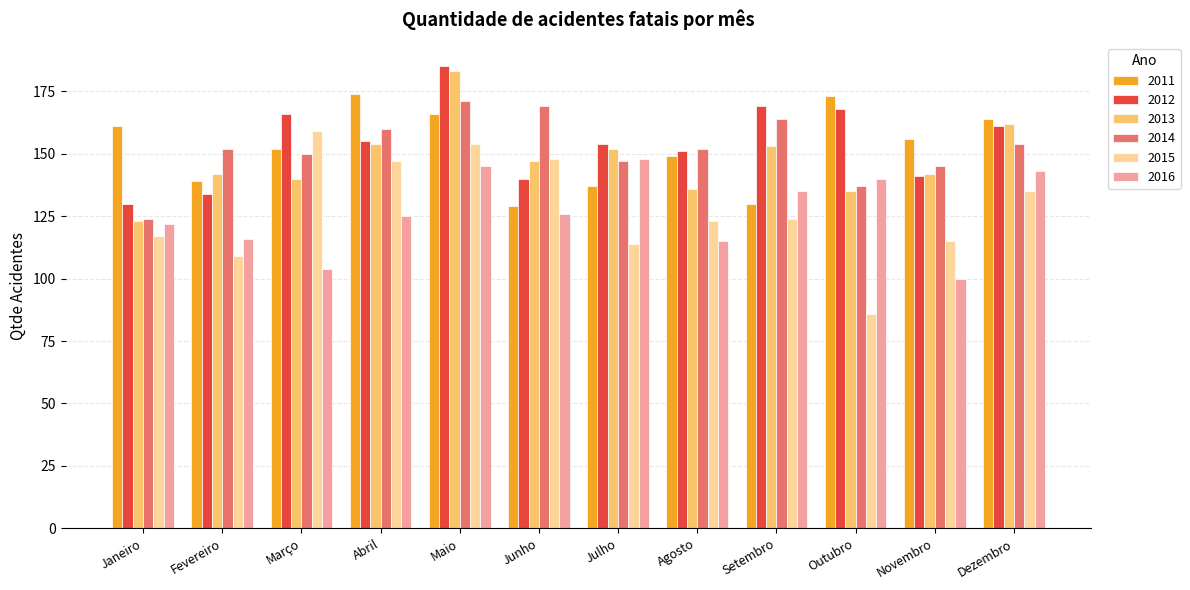

What is the smallest value displayed?

86